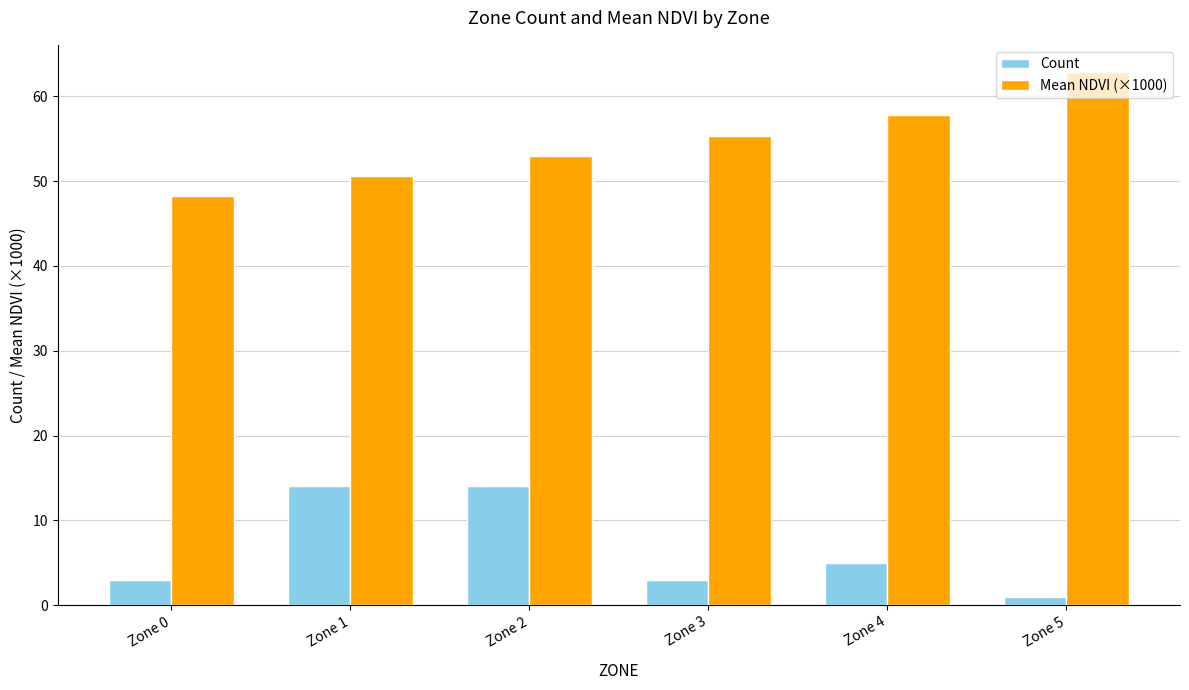

At which label does Count reach its minimum?

Zone 5